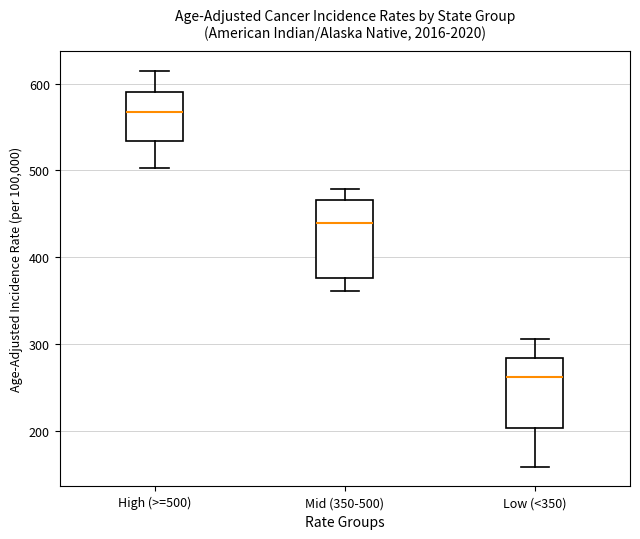

Where is the upper edge of the box for Low (<350) on the y-axis? The values are not printed on the chart, so give them approximately, as read against the axis.

280